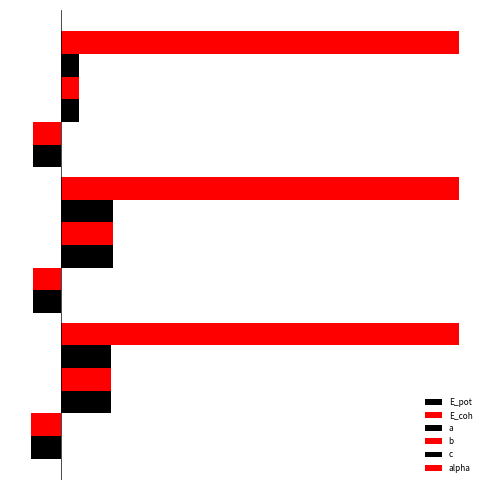

How many distinct data groups are displayed?

6